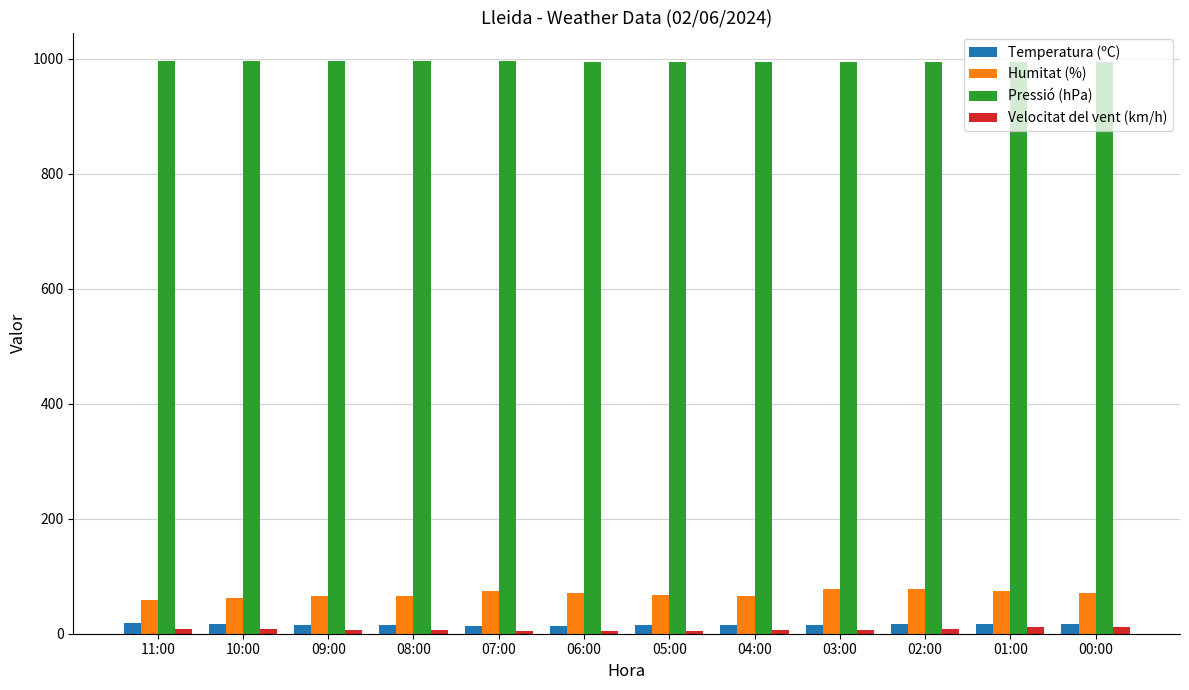

Which series has the largest total across all categories?

Pressió (hPa)